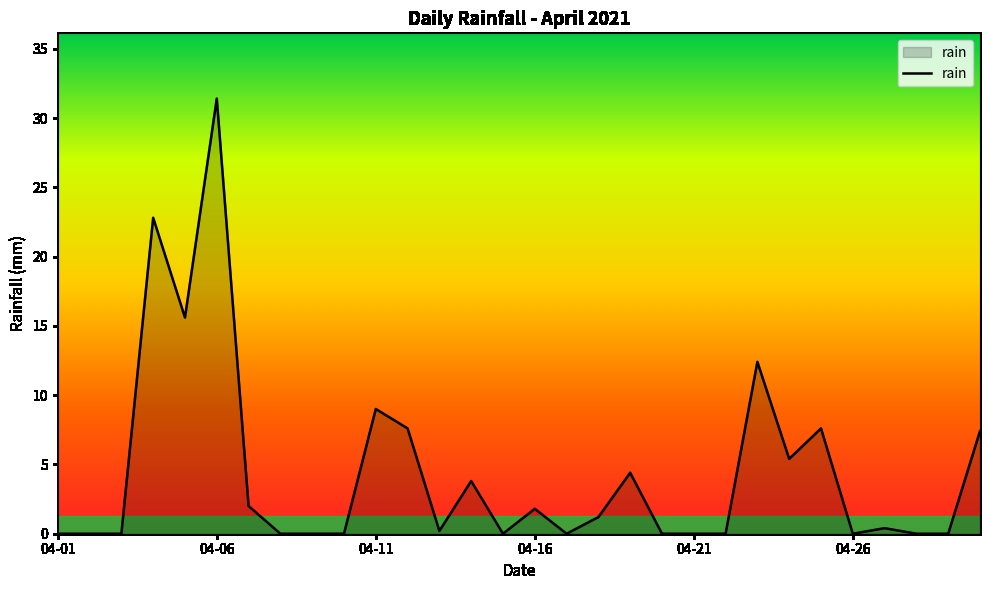

What is the average value?

4.4